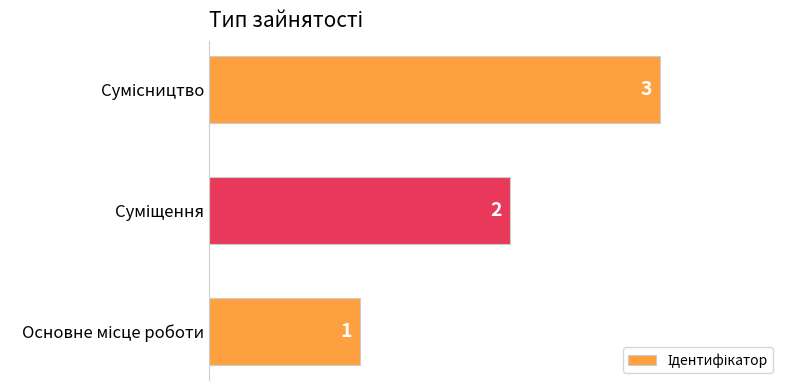

What is the sum of all values?

6